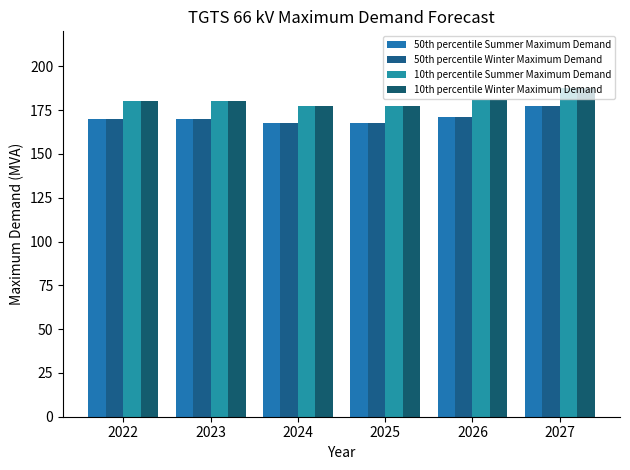

True or false: 10th percentile Summer Maximum Demand has a value of 181.0 at 2026.

True